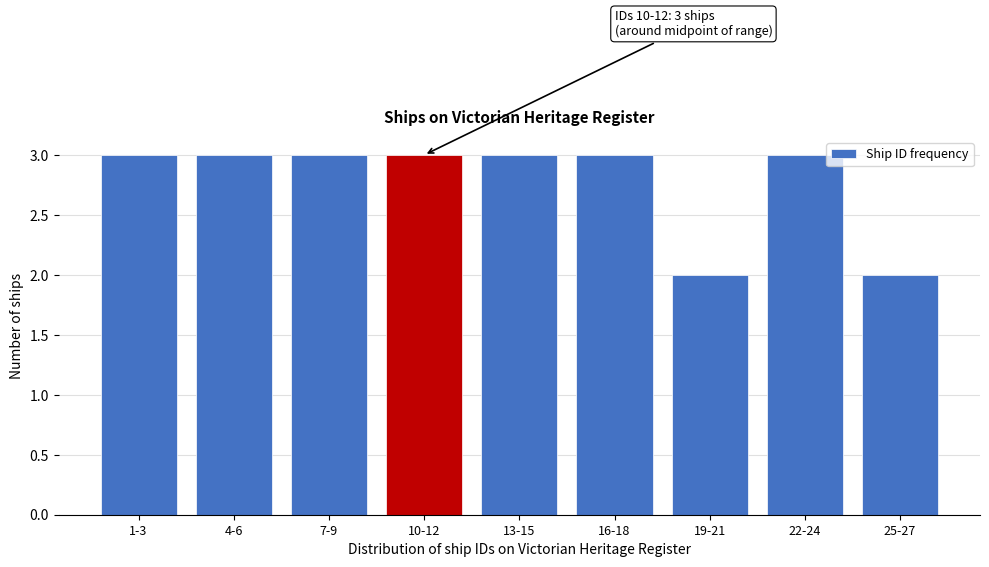

Reading left to right, transcribe all the data shown in this chart.

3	3	3	3	3	3	2	3	2